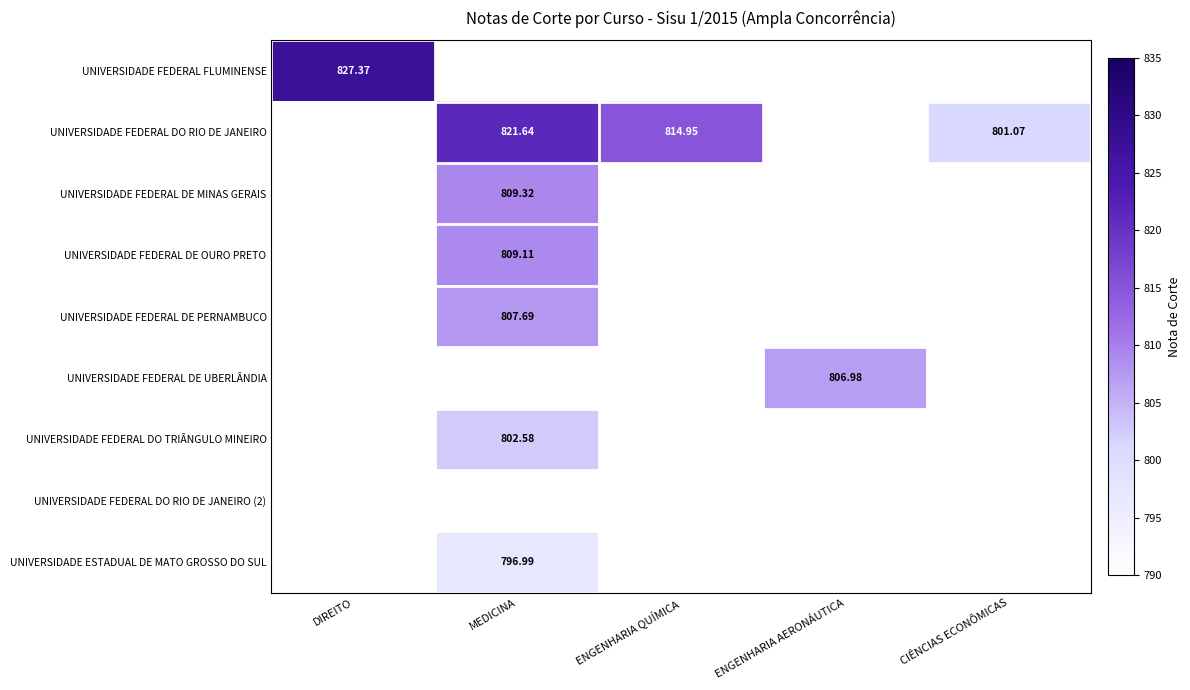

What is the sum of all UNIVERSIDADE FEDERAL FLUMINENSE values?

827.4